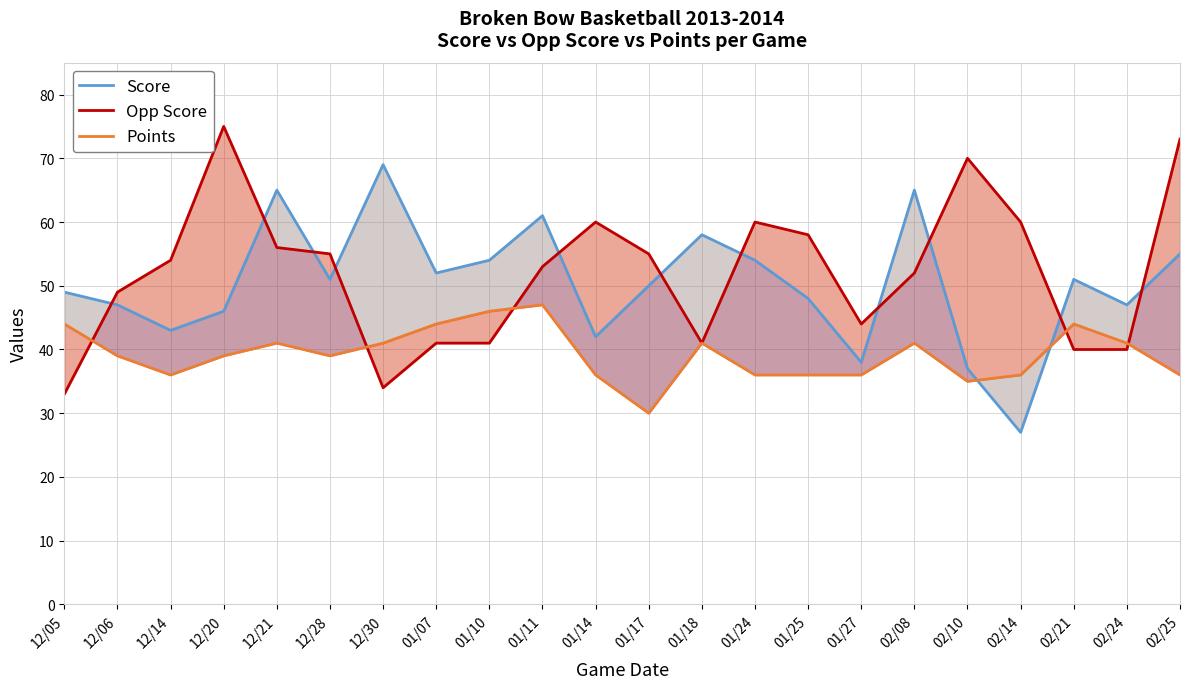

Between 01/11 and 12/28, which is larger?

01/11